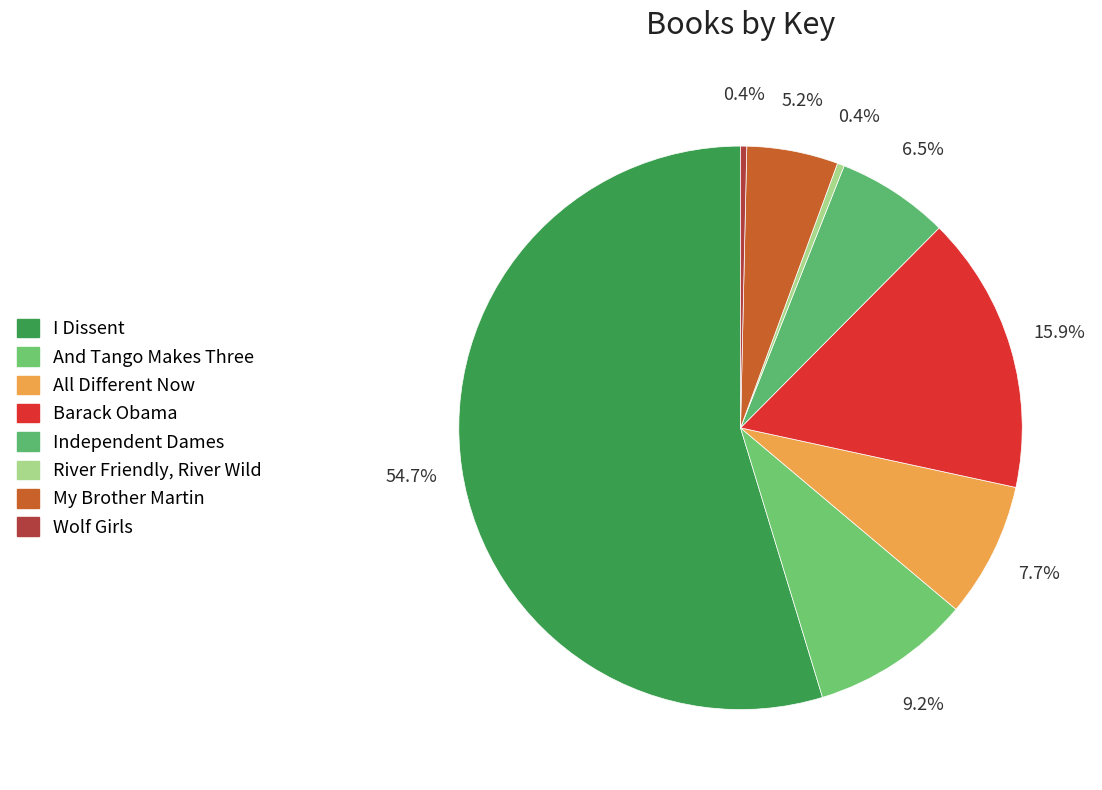

What is the change in value from All Different Now to Independent Dames?

-3877783